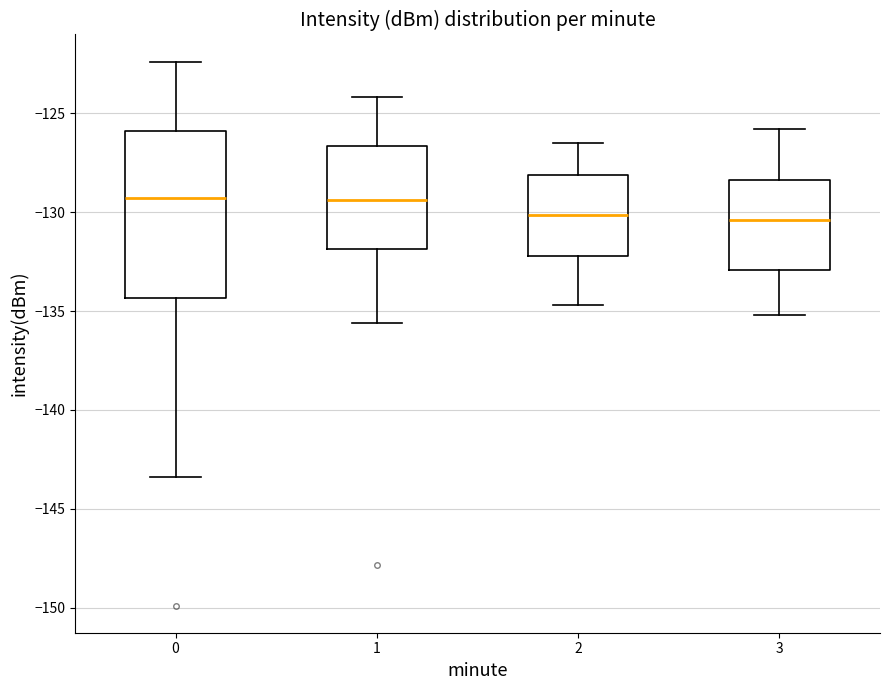

Reading left to right, transcribe this box plot: for each box, give where its median line is, the range the box spans, and where its two whiskers end, as read against the y-axis. The values are not printed on the chart, so give them approximately, as read against the axis.

0: median -129.5, box -134.5 to -126.0, whiskers -143.5 to -122.5
1: median -129.5, box -132.0 to -126.5, whiskers -135.5 to -124.0
2: median -130.0, box -132.0 to -128.0, whiskers -134.5 to -126.5
3: median -130.5, box -133.0 to -128.5, whiskers -135.0 to -126.0